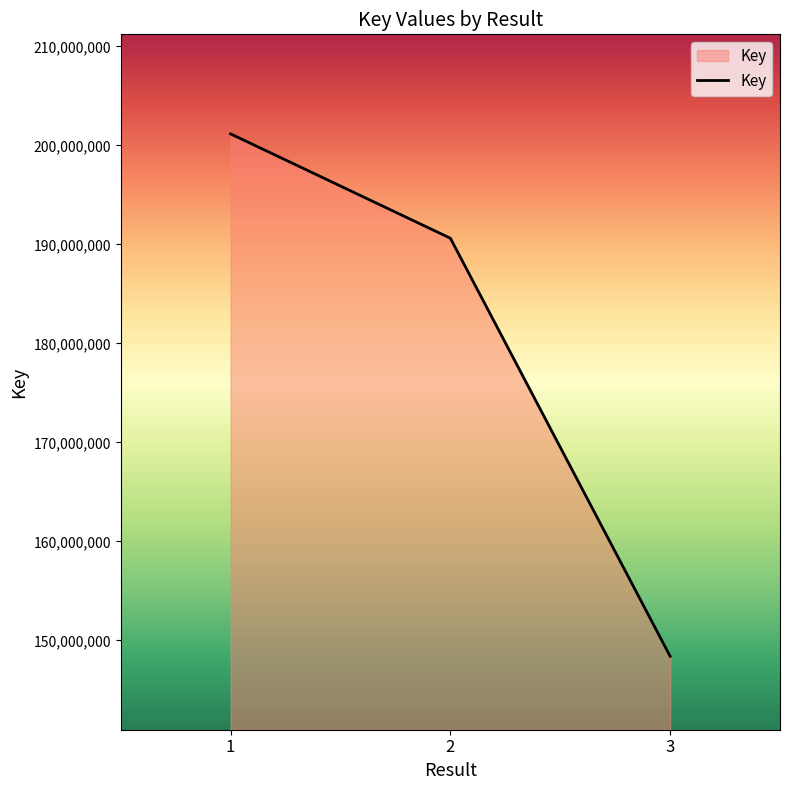

What is the approximate value at 1, to the nearest 100?

201158300